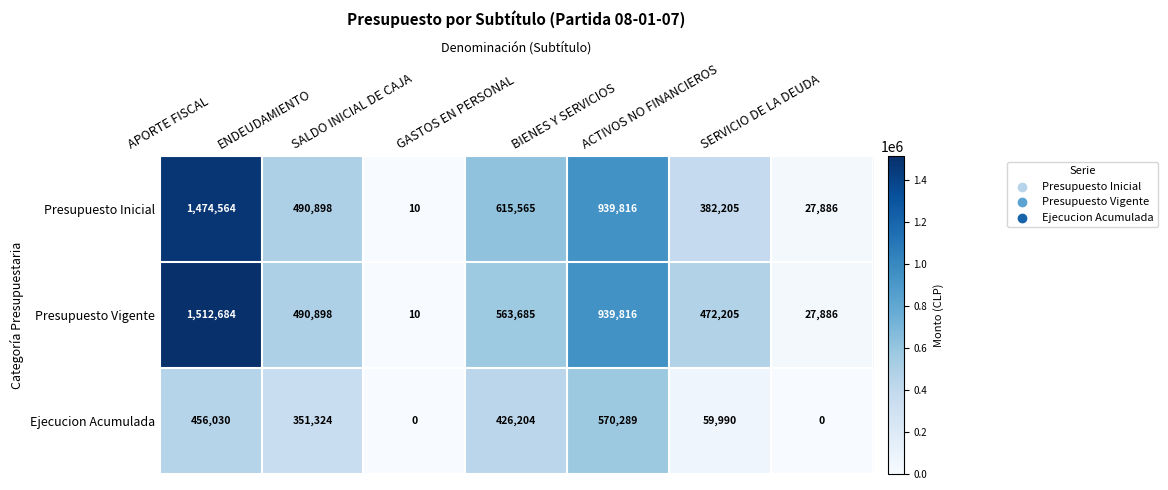

Which series changed the most between GASTOS EN PERSONAL and ACTIVOS NO FINANCIEROS?

Ejecucion Acumulada